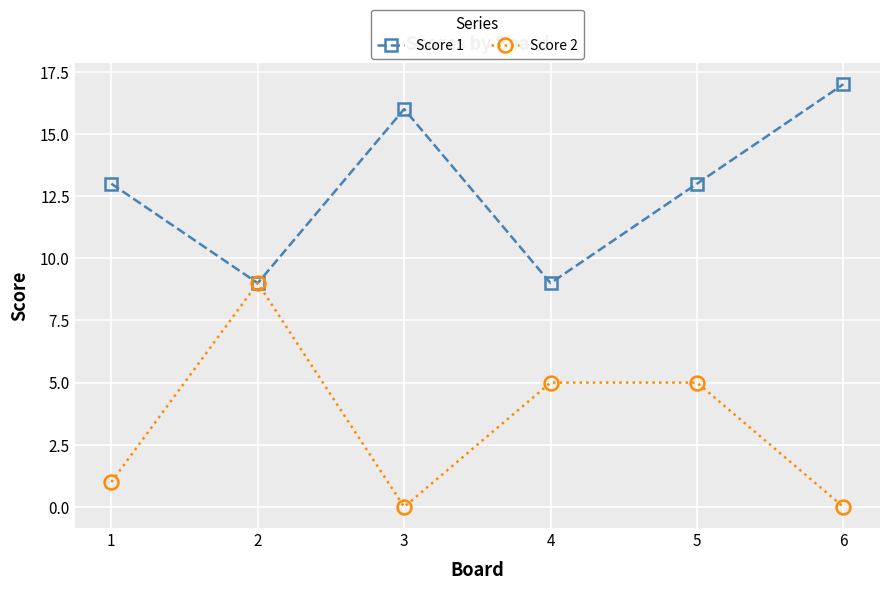

True or false: Score 2 has a value of 4 at 6.

False